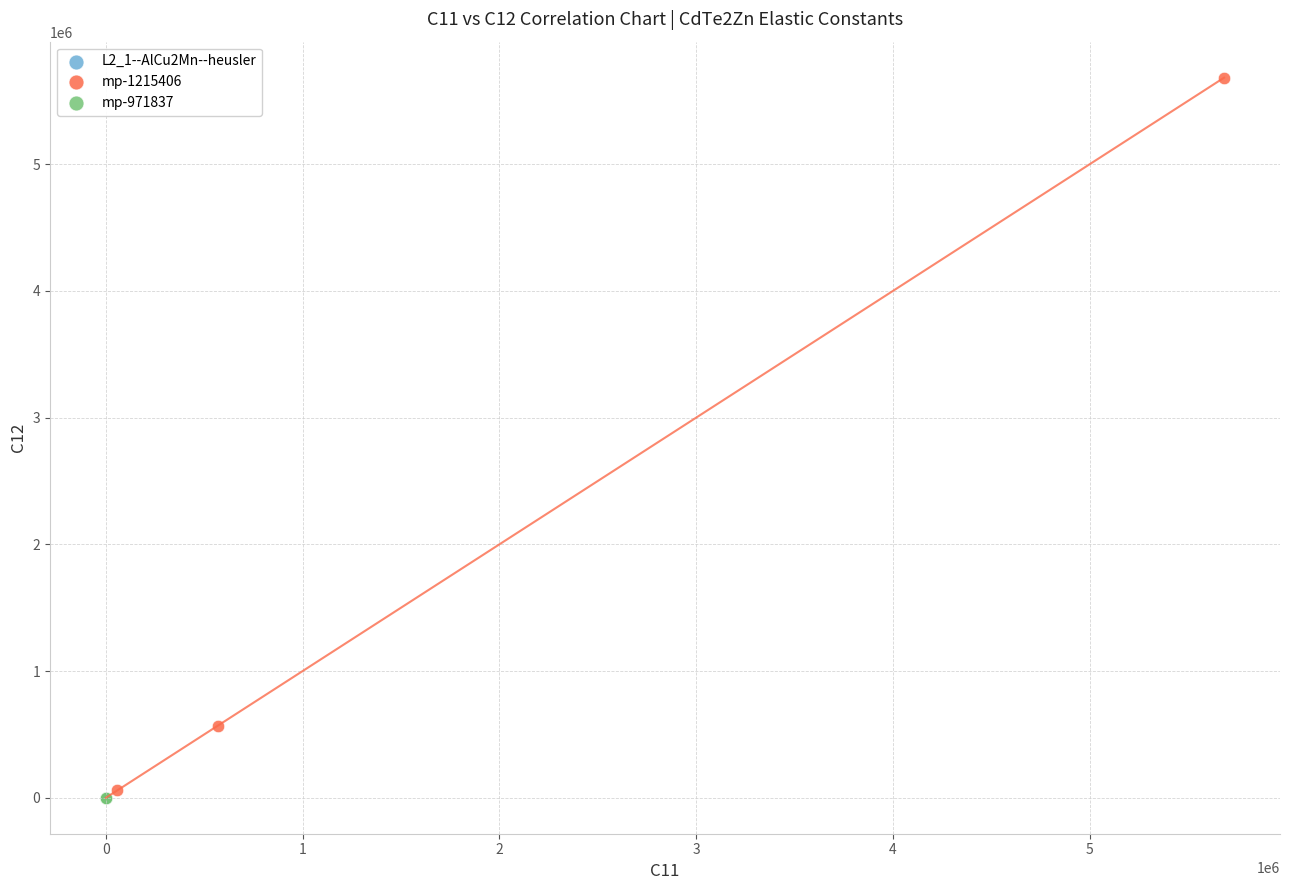

Which series contains the highest Y value?

mp-1215406